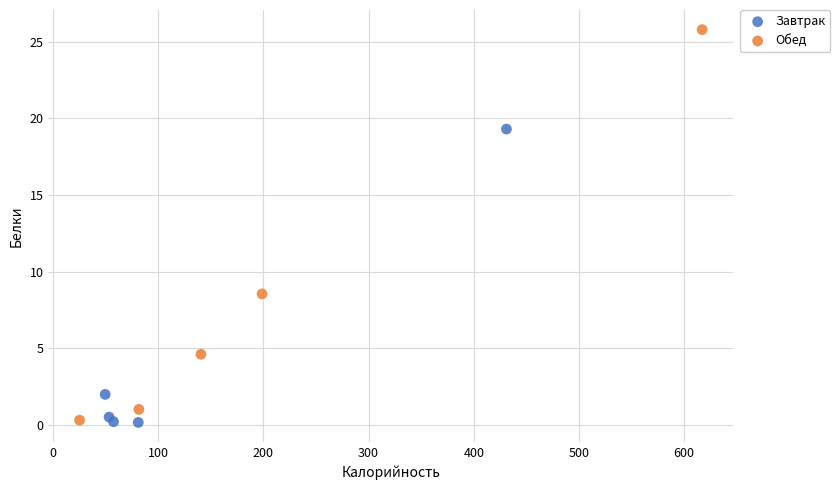

Which series has the largest Y range (max minus min)?

Обед